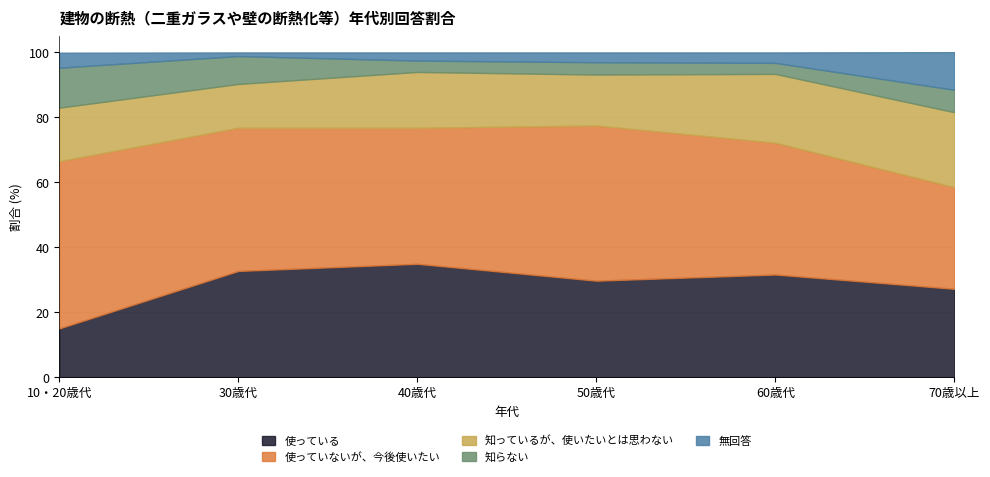

What is the total value across all series at 10・20歳代?

99.9